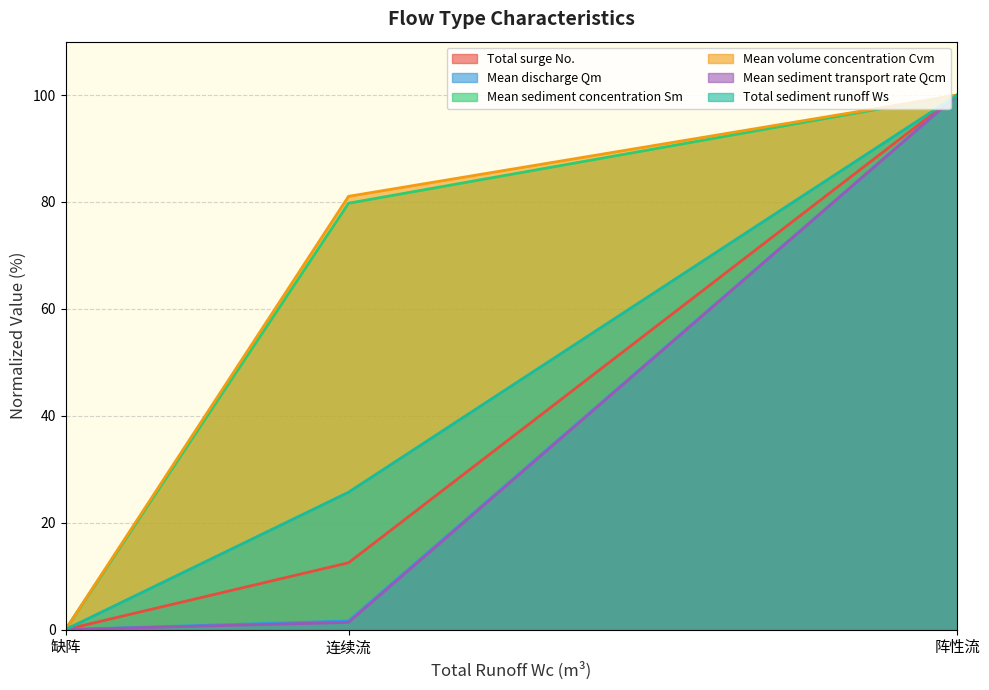

The Total surge No. series shows 25.1 at 阵性流. True or false?

False